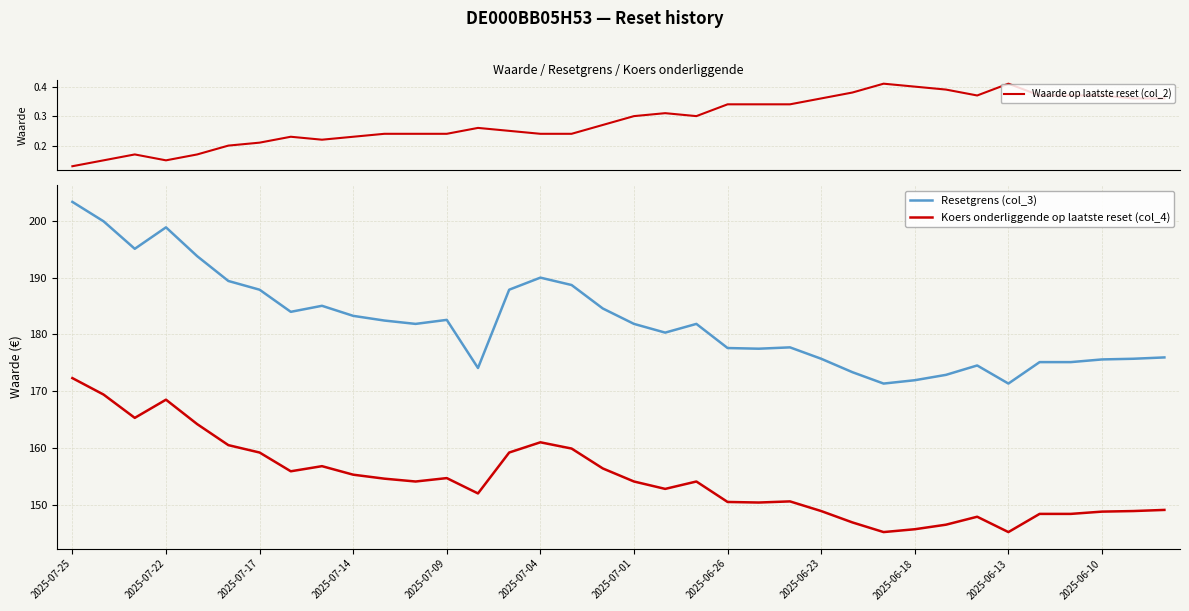

Which series has the largest total across all categories?

Resetgrens (col_3)